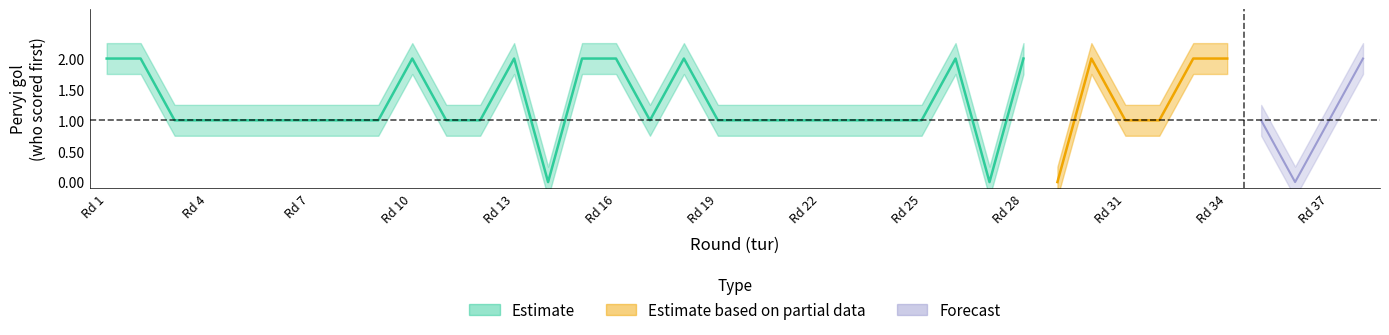

Reading left to right, list all the values displayed in this chart.

Pervyi_gol_center: 2	2	1	1	1	1	1	1	1	2	1	1	2	0	2	2	1	2	1	1	1	1	1	1	1	2	0	2	0	2	1	1	2	2	1	0	1	2
Pervyi_gol_upper: 2	2	1	1	1	1	1	1	1	2	1	1	2	0	2	2	1	2	1	1	1	1	1	1	1	2	0	2	0	2	1	1	2	2	1	0	1	2
Pervyi_gol_lower: 2	2	1	1	1	1	1	1	1	2	1	1	2	0	2	2	1	2	1	1	1	1	1	1	1	2	0	2	0	2	1	1	2	2	1	0	1	2